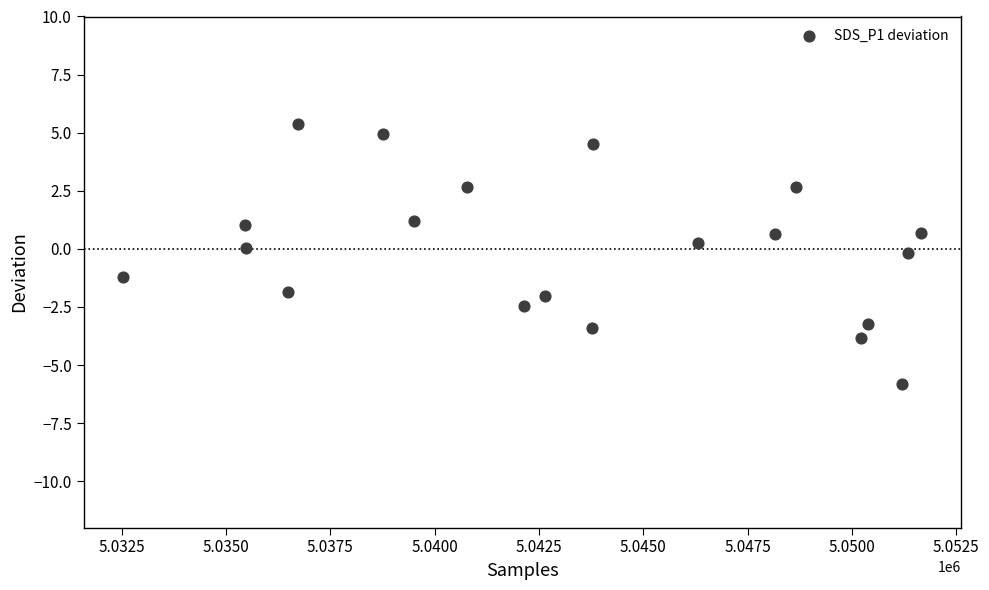

What is the range of Y values (max minus min)?

11.2